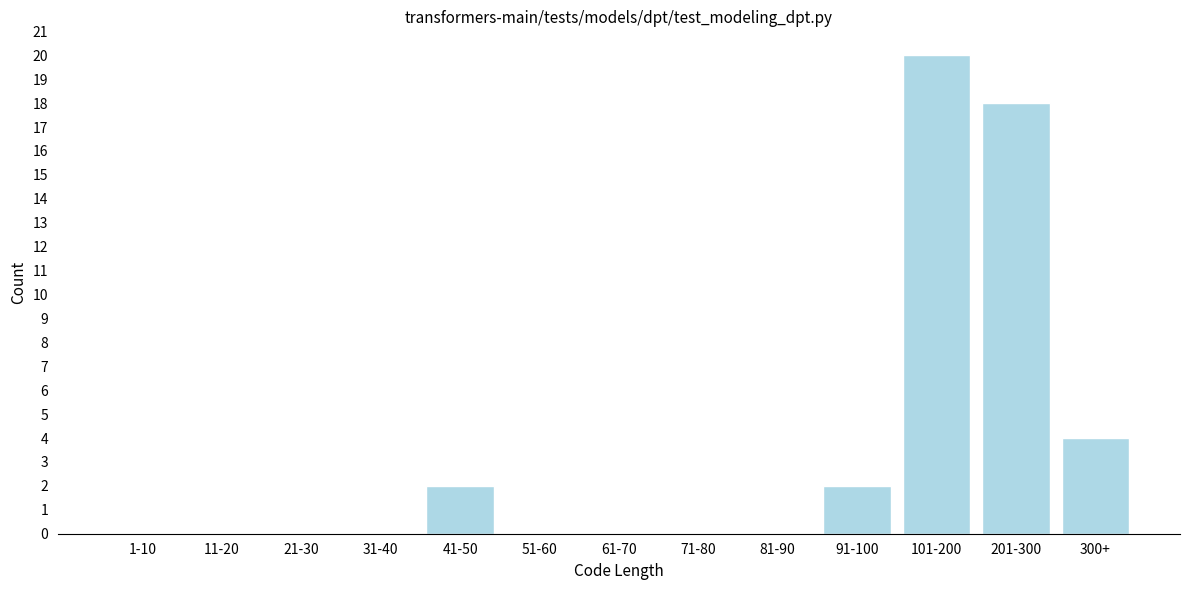

Reading left to right, what are all the values shown in this chart?

1-10=0	11-20=0	21-30=0	31-40=0	41-50=2	51-60=0	61-70=0	71-80=0	81-90=0	91-100=2	101-200=20	201-300=18	300+=4